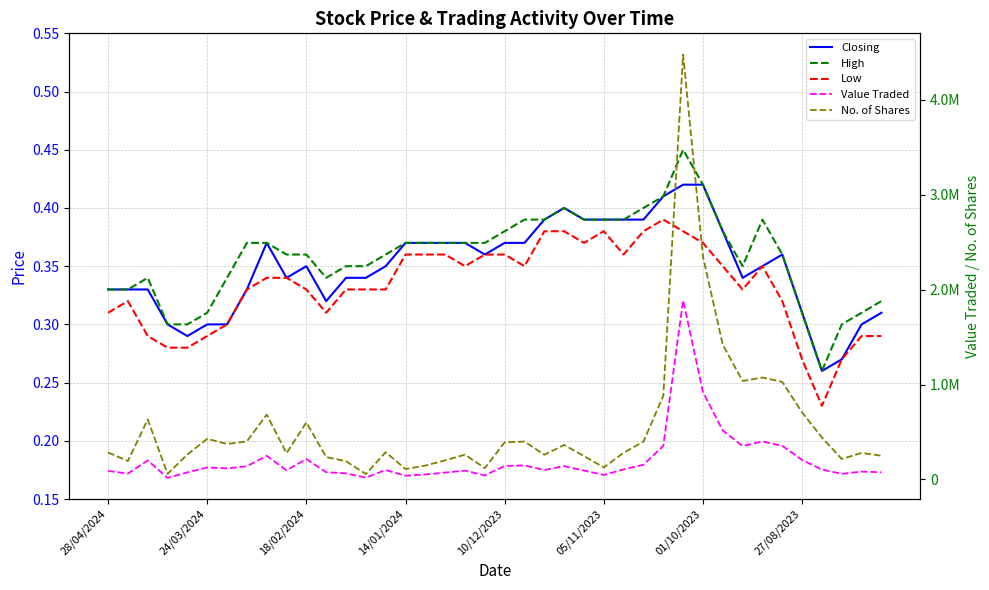

True or false: Low has more than 1 interior local peaks.

True